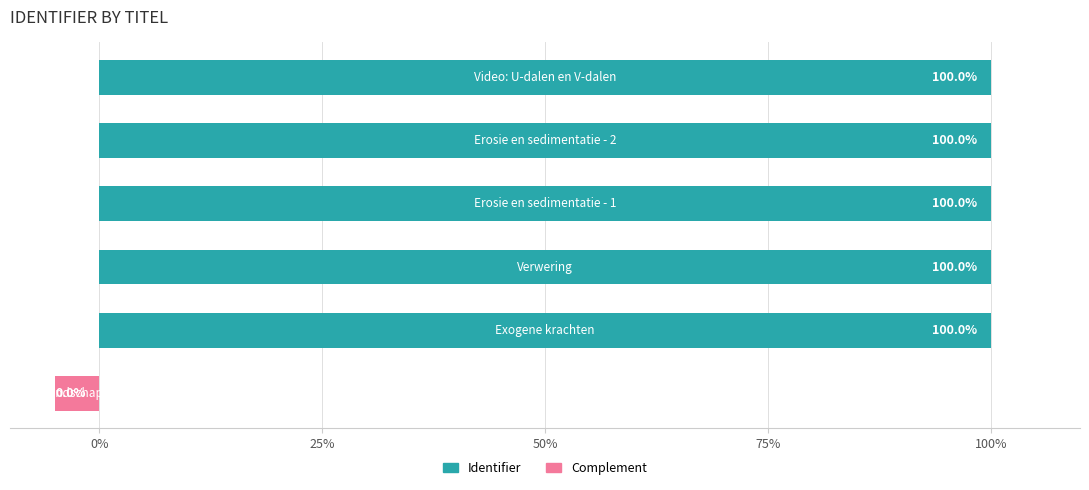

Which series has the widest spread of values?

Identifier